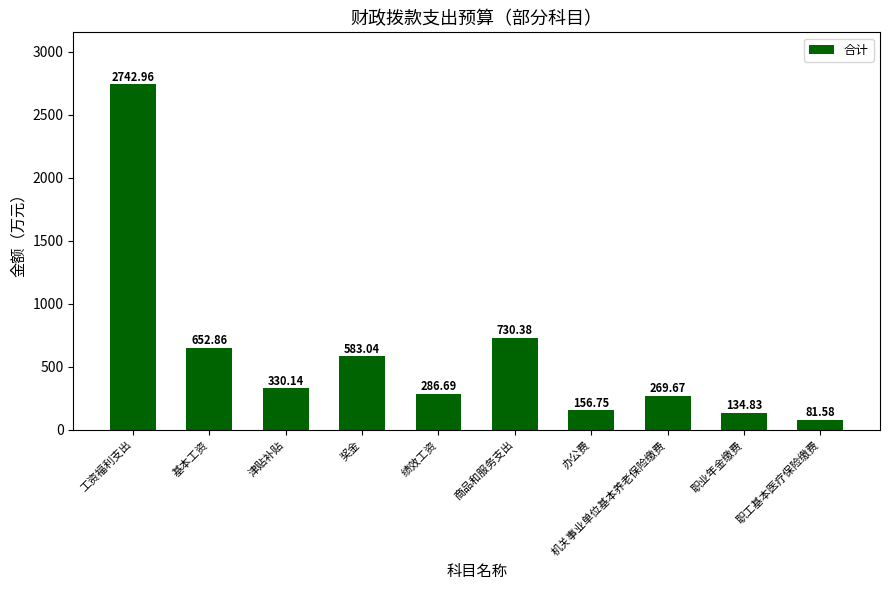

Reading left to right, list all the values displayed in this chart.

2743.0	652.9	330.1	583.0	286.7	730.4	156.8	269.7	134.8	81.6